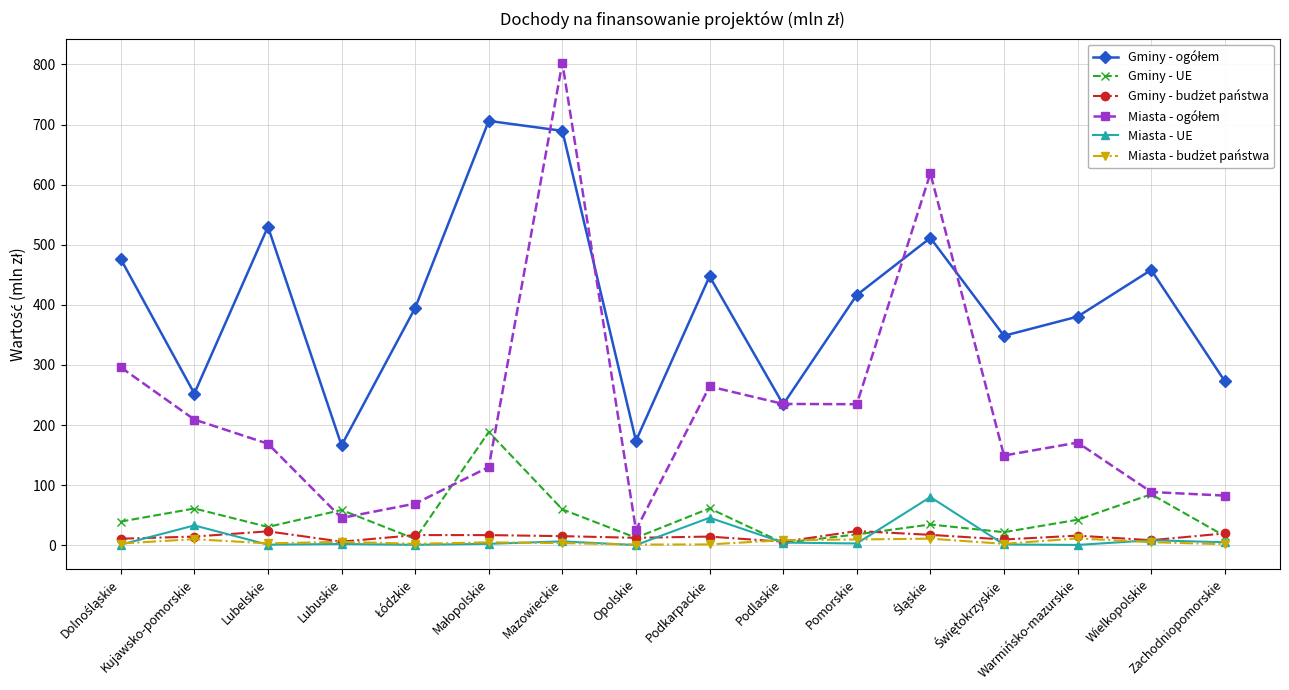

What is the value of the Gminy - UE point at the 1st from the left?

39.4